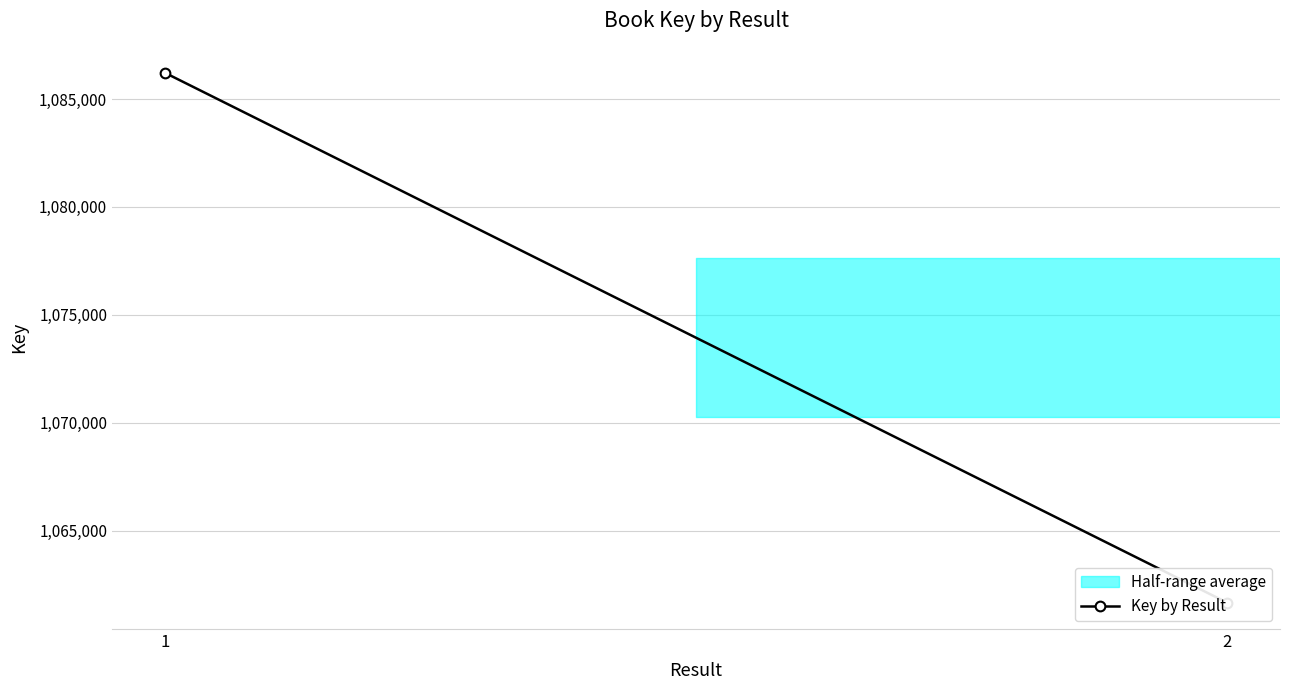

Reading left to right, transcribe all the data shown in this chart.

1086207	1061673